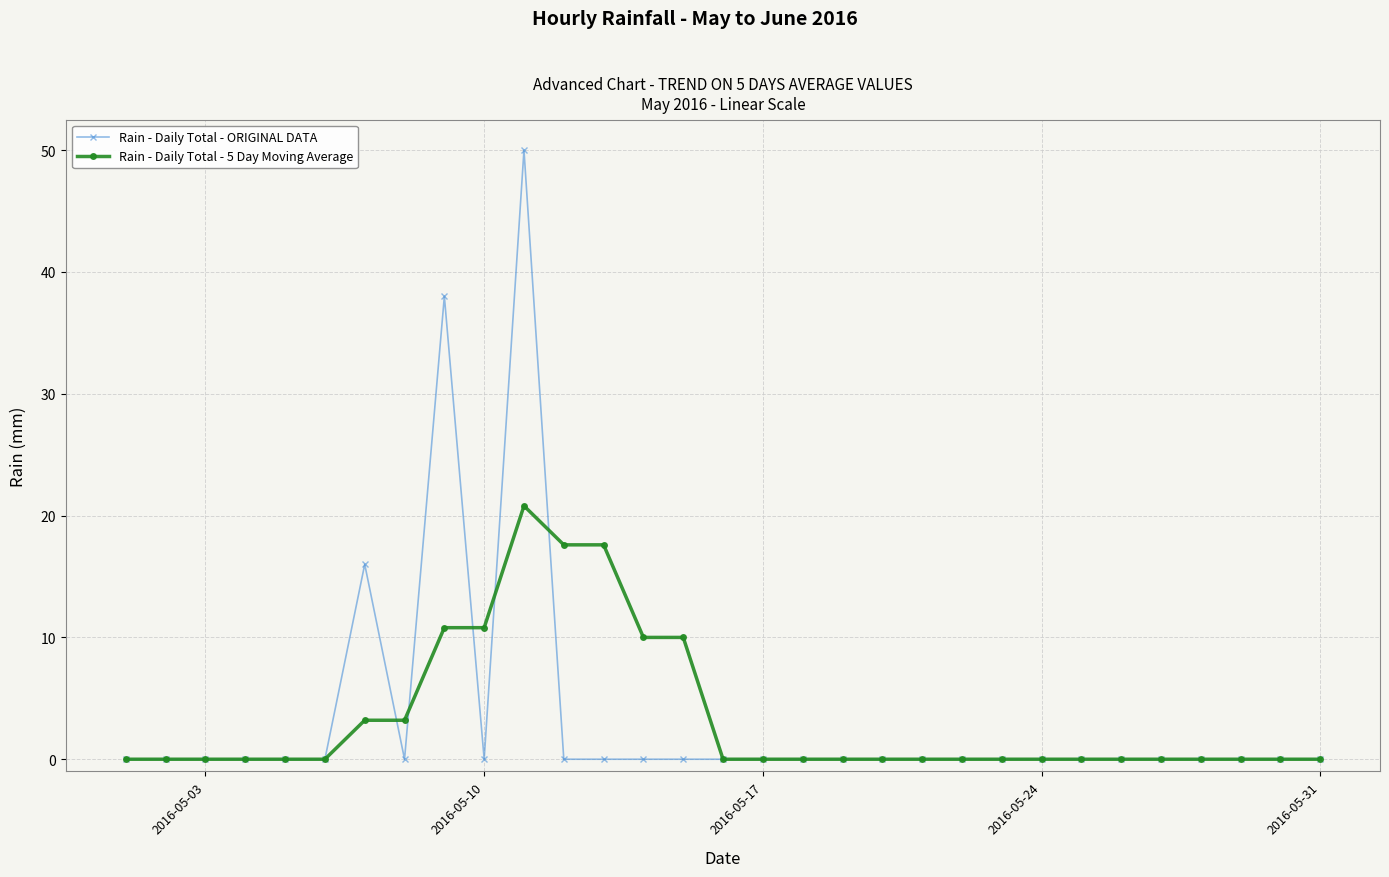

What are all the series names shown in the legend?

Rain - Daily Total - ORIGINAL DATA, Rain - Daily Total - 5 Day Moving Average